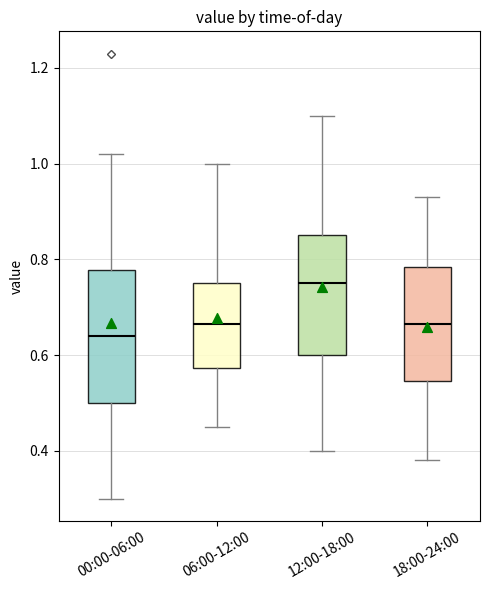

Which box has the highest median line?

12:00-18:00